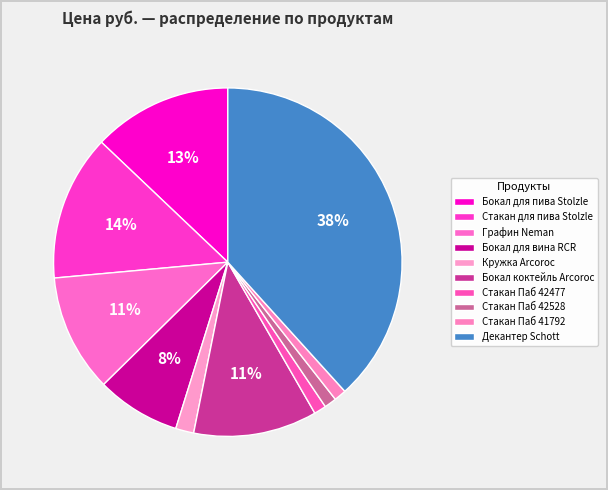

How many segments does this pie chart have?

10